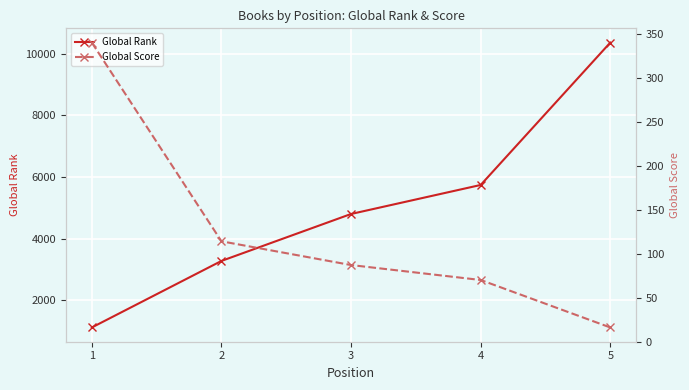

What is the total value across all series at 4?

5813